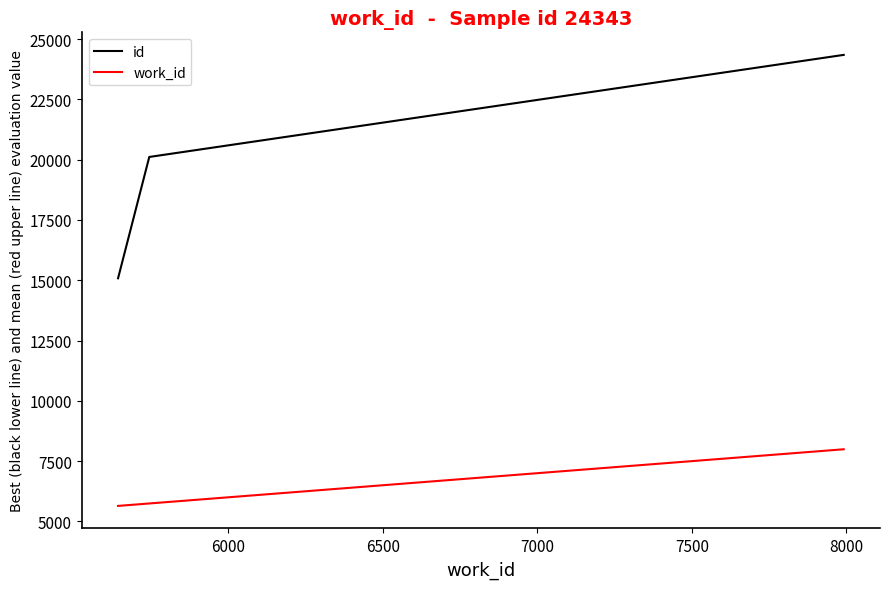

What is the difference between the maximum and minimum values in the work_id series?

2348